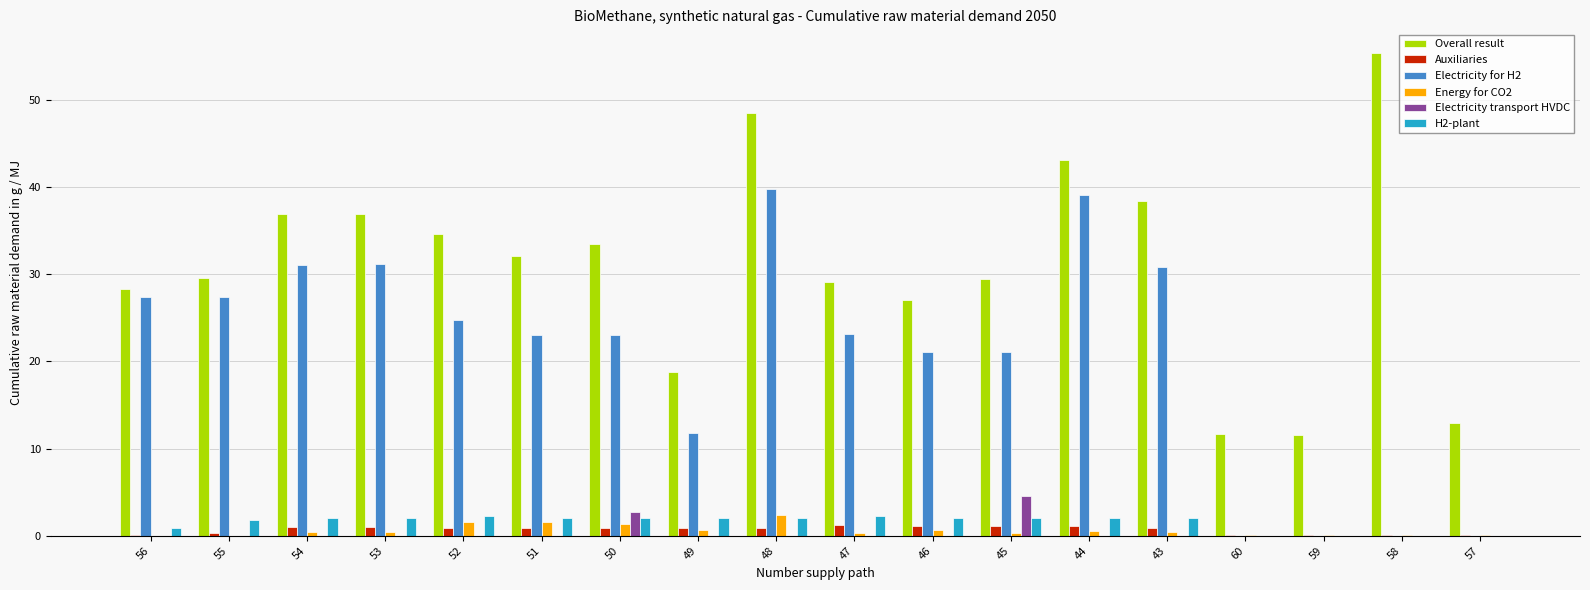

What is the sum of all Overall result values?

558.0